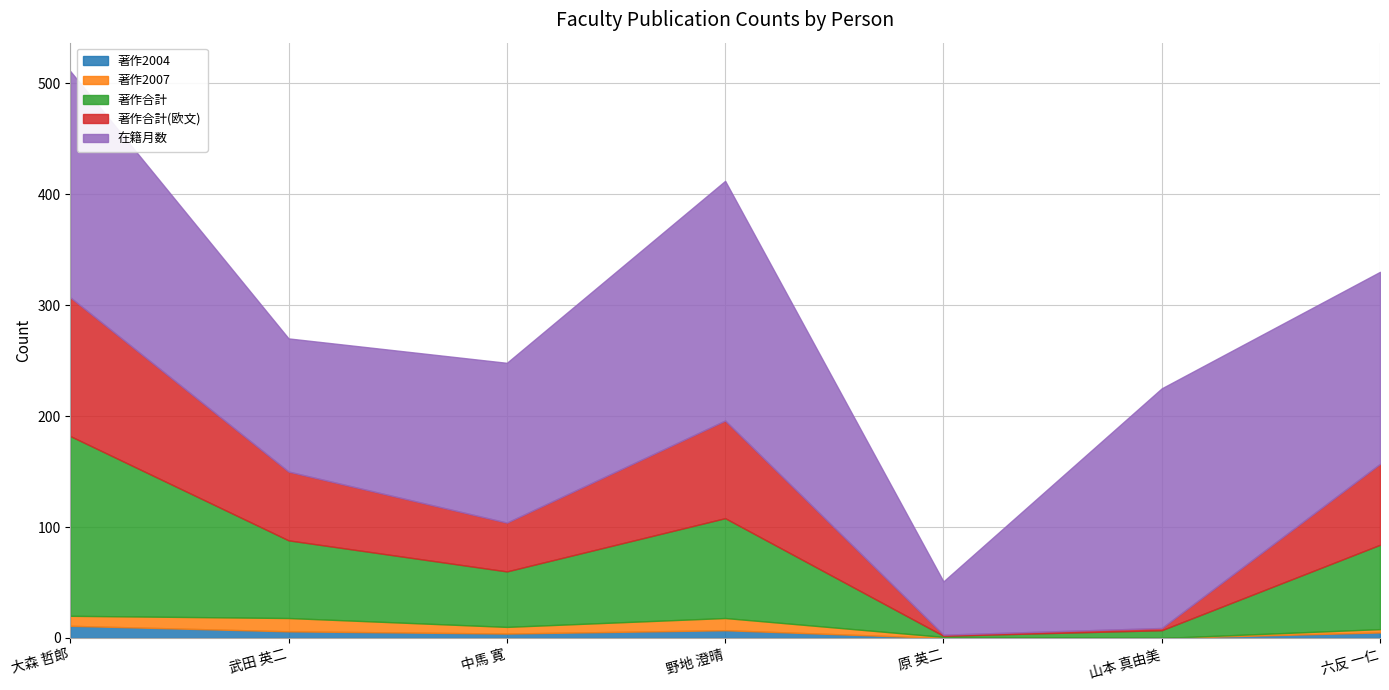

Which series has the largest total across all categories?

在籍月数